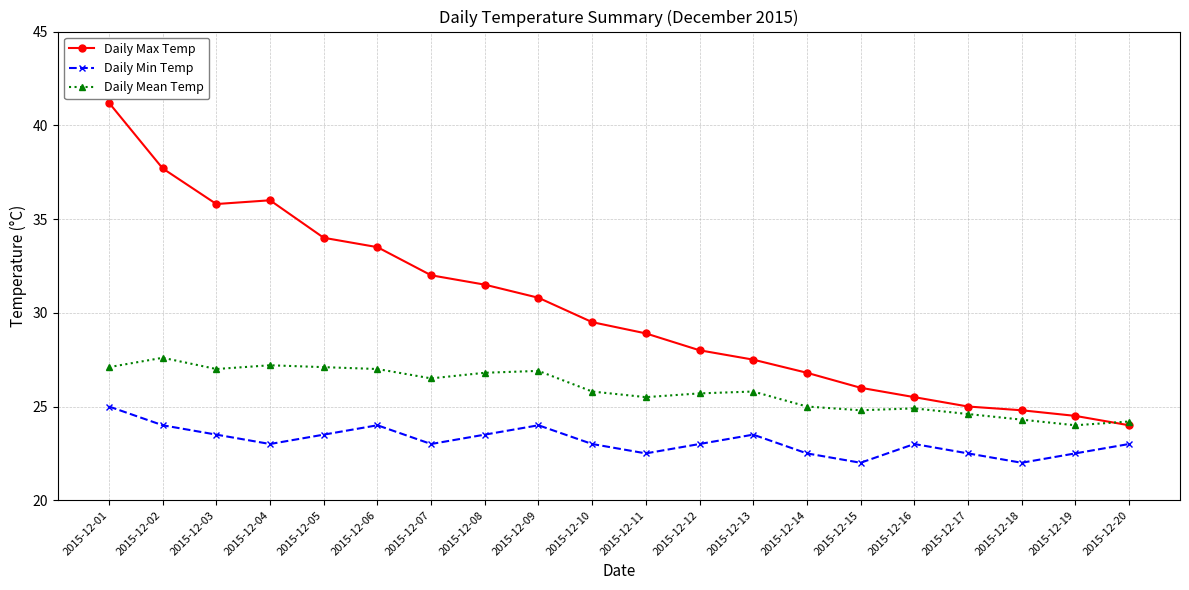

True or false: Daily Mean Temp and Daily Min Temp intersect in this chart.

False